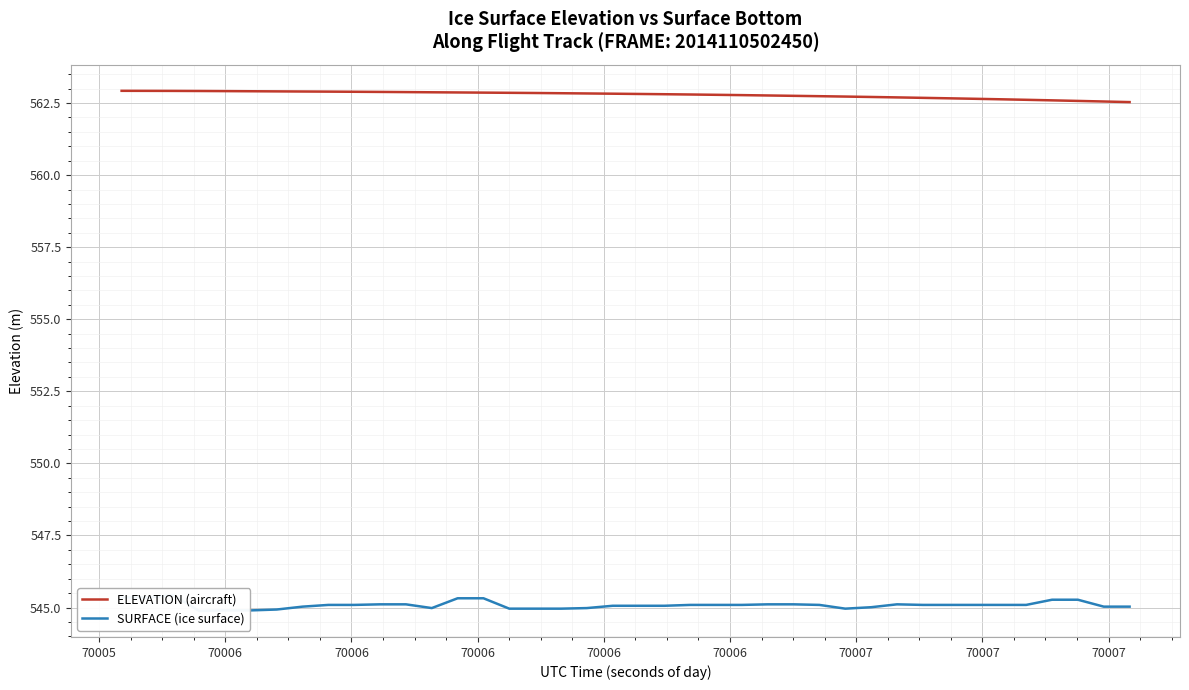

Reading left to right, list all the values displayed in this chart.

ELEVATION (aircraft): 562.9	562.9	562.9	562.9	562.9	562.9	562.9	562.9	562.9	562.9	562.9	562.9	562.9	562.9	562.9	562.9	562.8	562.8	562.8	562.8	562.8	562.8	562.8	562.8	562.8	562.8	562.8	562.7	562.7	562.7	562.7	562.7	562.7	562.6	562.6	562.6	562.6	562.6	562.6	562.5
SURFACE (ice surface): 545.4	545.4	545.4	544.9	544.9	544.9	544.9	545.0	545.1	545.1	545.1	545.1	545.0	545.3	545.3	545.0	545.0	545.0	545.0	545.1	545.1	545.1	545.1	545.1	545.1	545.1	545.1	545.1	545.0	545.0	545.1	545.1	545.1	545.1	545.1	545.1	545.3	545.3	545.0	545.0